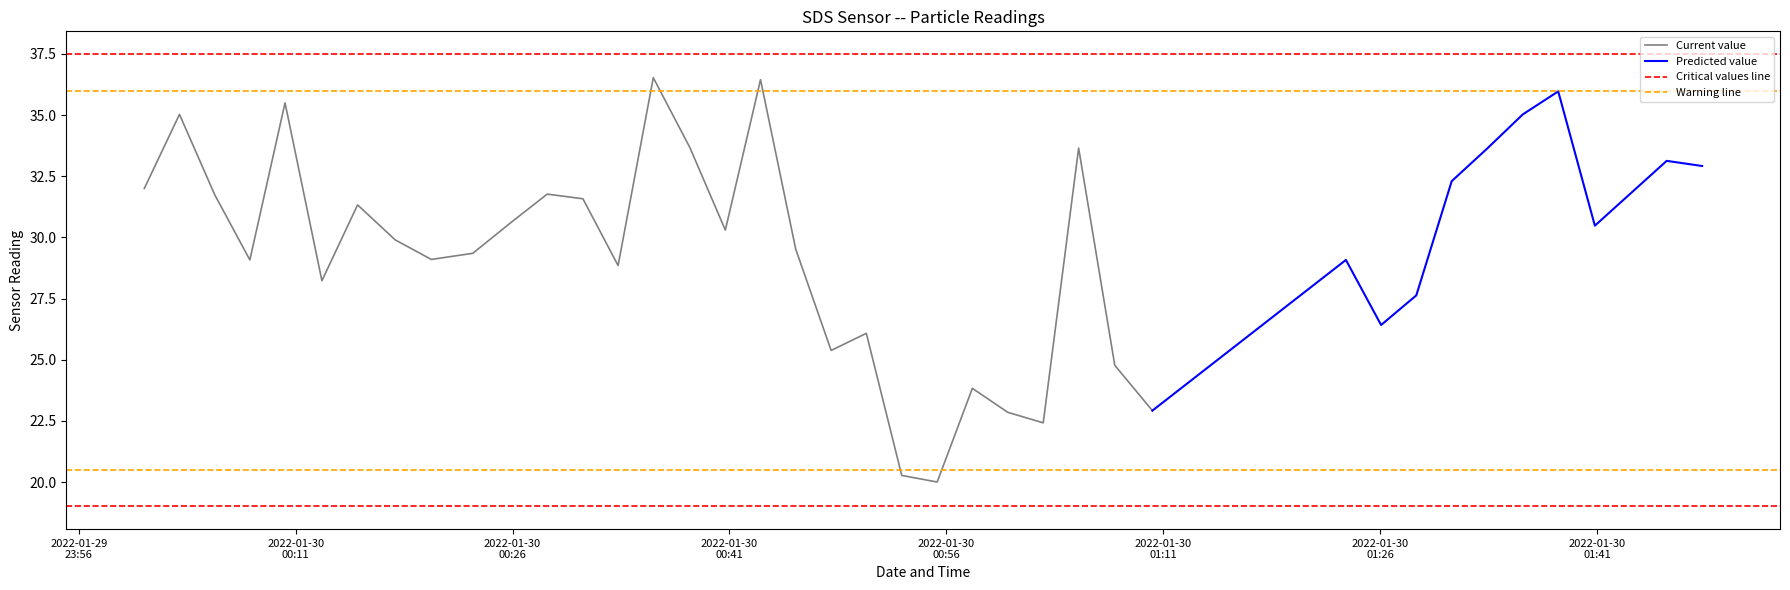

What is the lowest value of the Current value series?

20.0